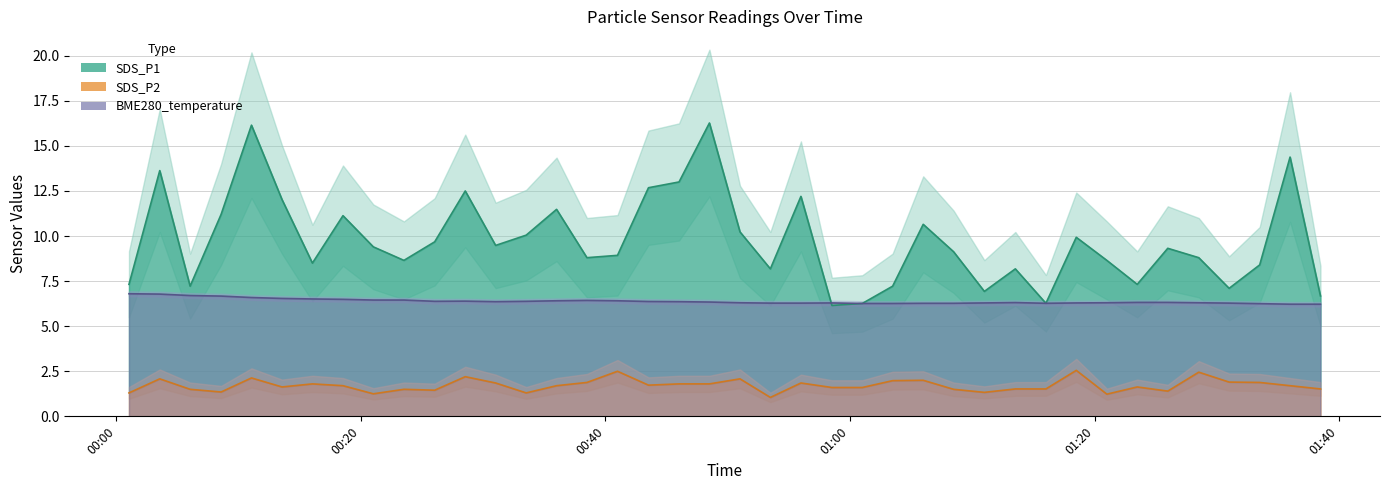

List the series in order of their peak value, highest first.

SDS_P1, BME280_temperature, SDS_P2